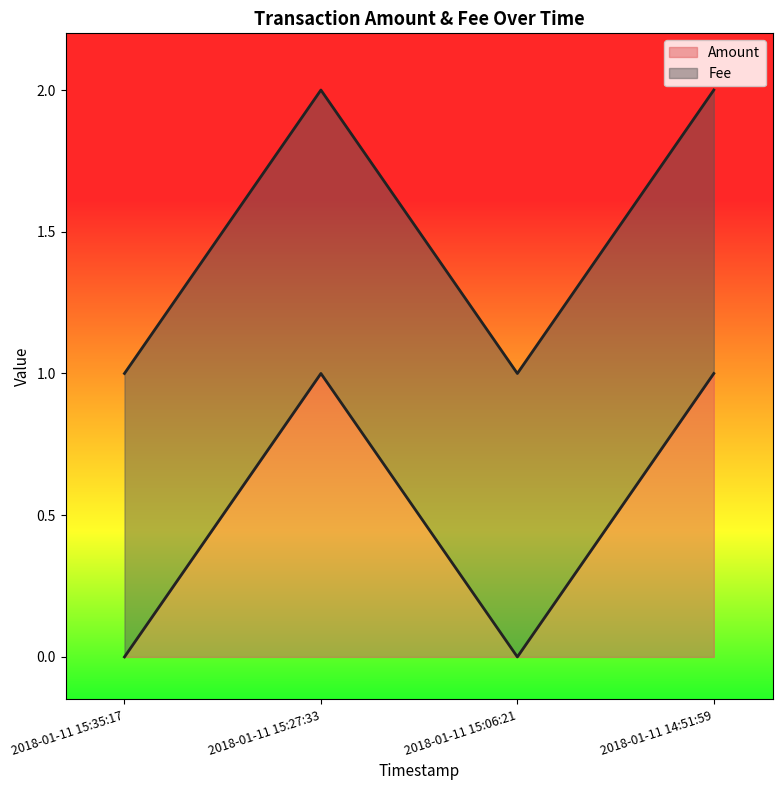

Rank the categories by value from lowest to highest.

2018-01-11 15:35:17, 2018-01-11 15:06:21, 2018-01-11 15:27:33, 2018-01-11 14:51:59